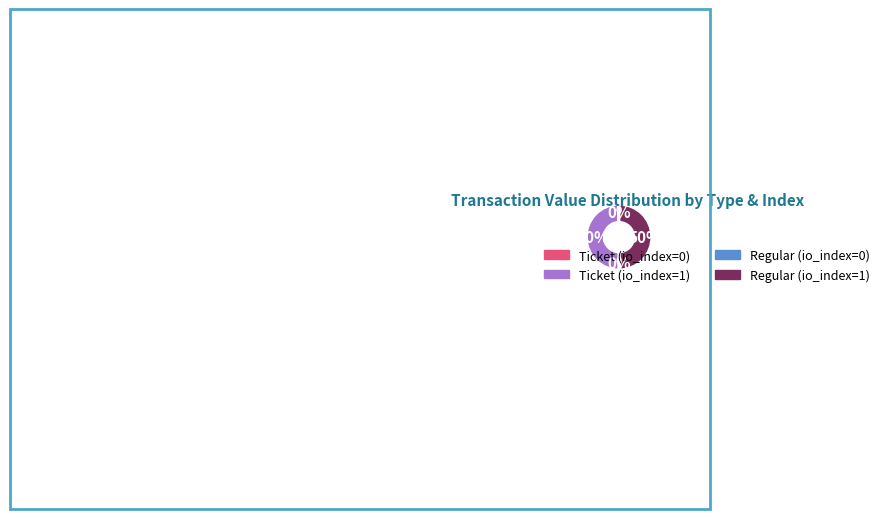

Is Ticket (io_index=1) the majority of the pie?

No